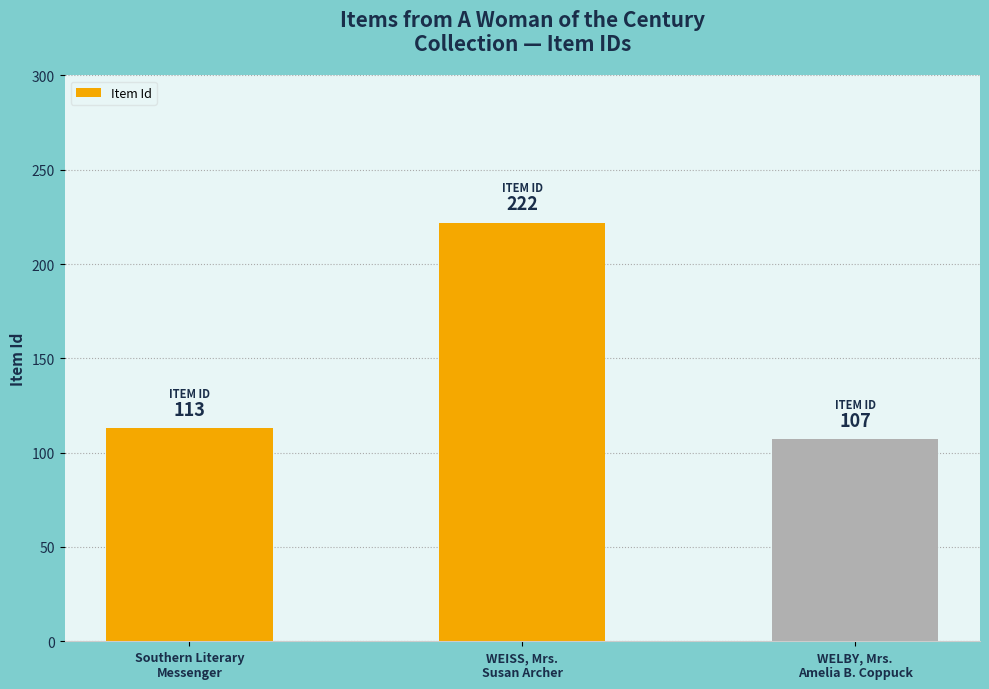

What is the average value?

147